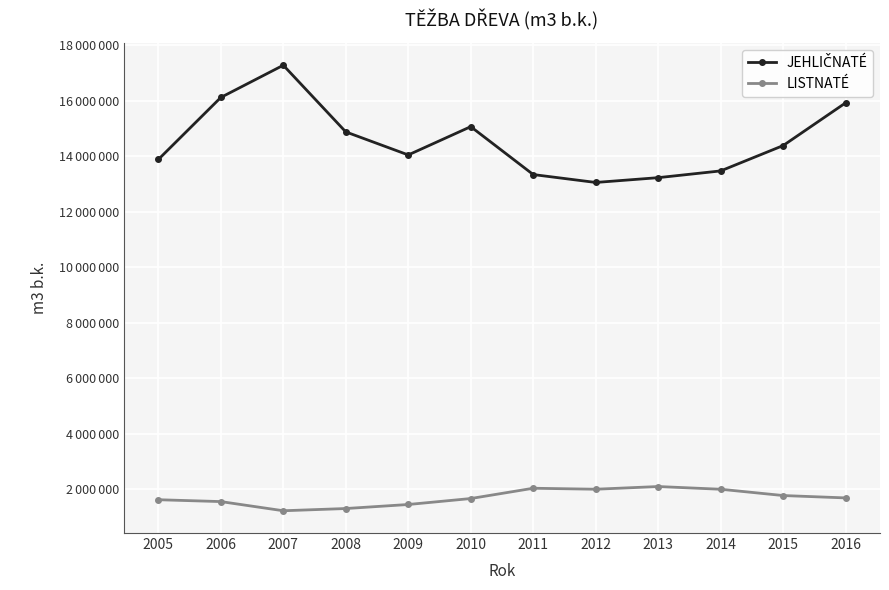

Which series has the largest total across all categories?

JEHLIČNATÉ